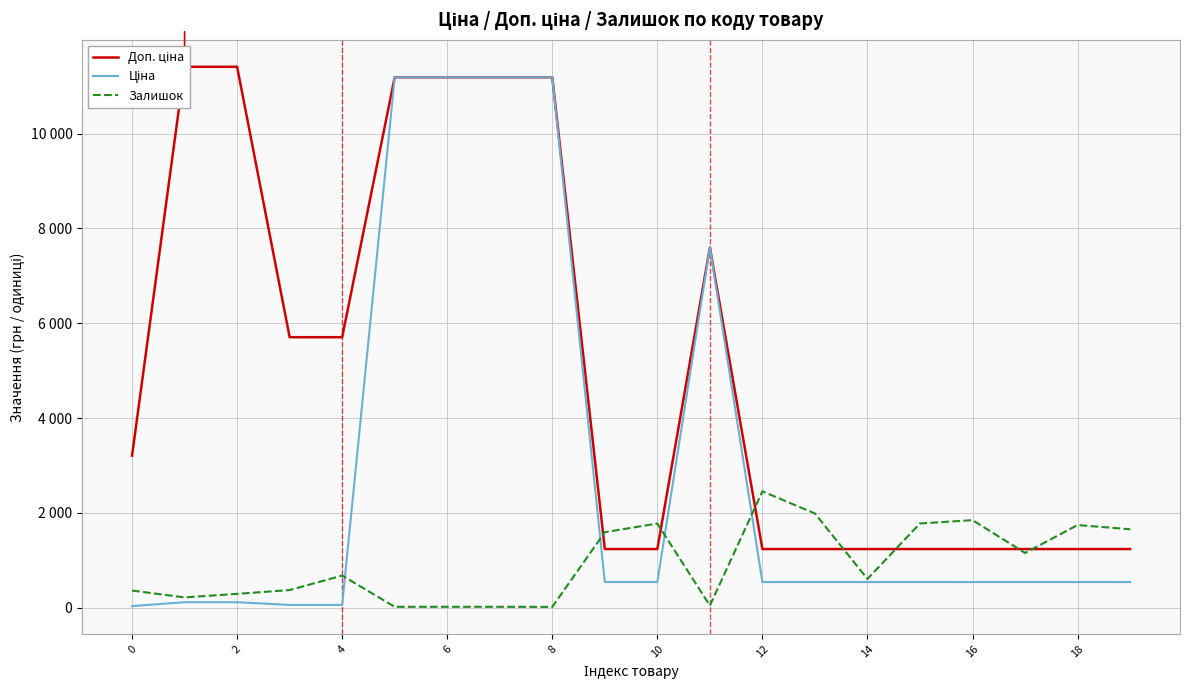

What is the average value of the Доп. ціна series?

5106.9